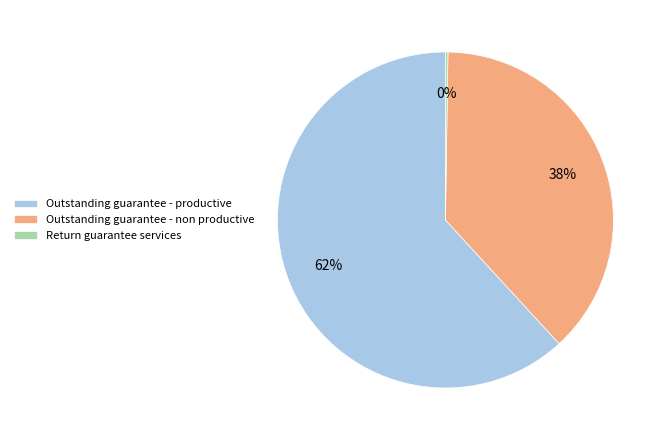

Does any single category account for the majority?

Yes